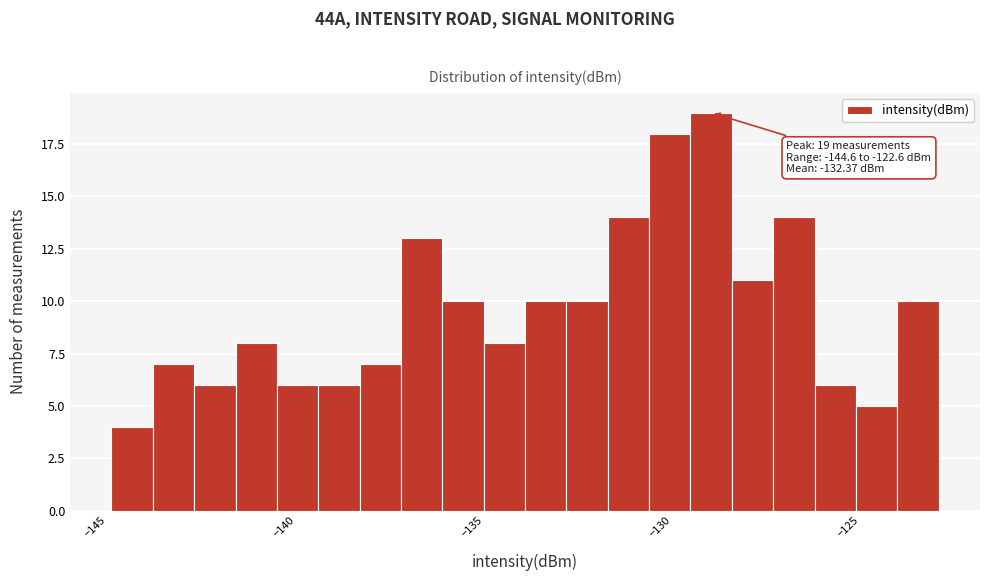

Read against the x-axis, roughly where is the centre of the tallest bar?

-128.5